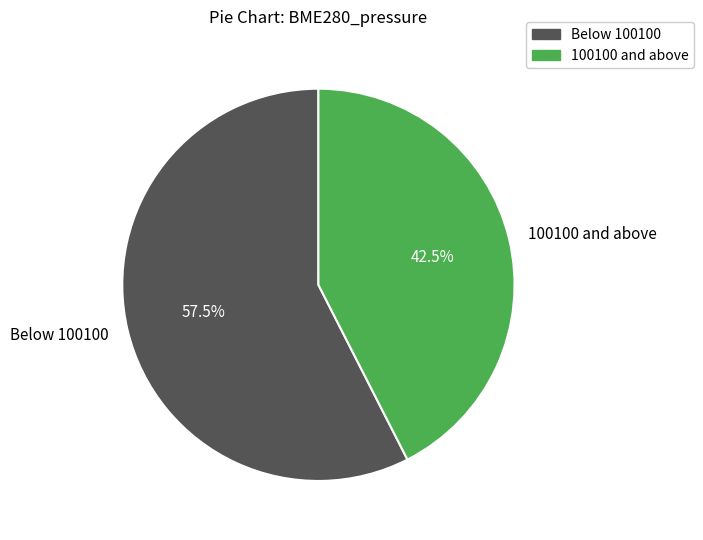

Combined, what portion of the pie is Below 100100 and 100100 and above?

100.0%